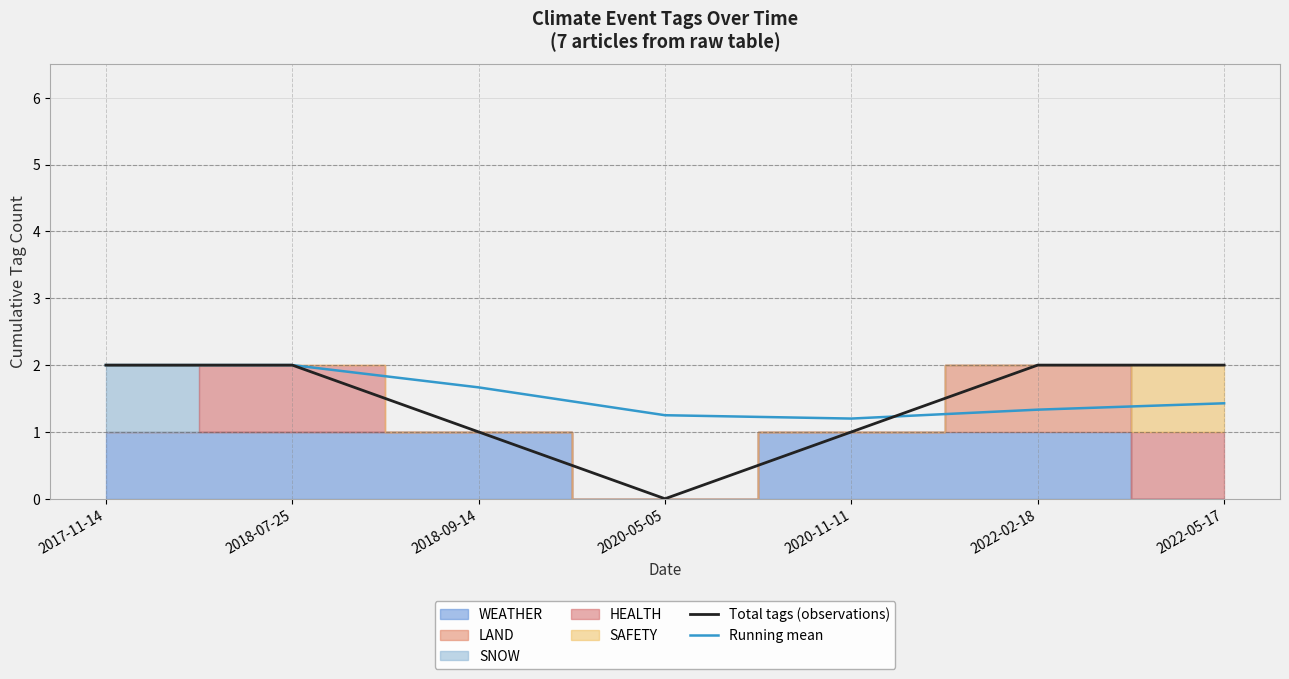

What is the difference between the second highest and second lowest values in the Running mean series?

0.8